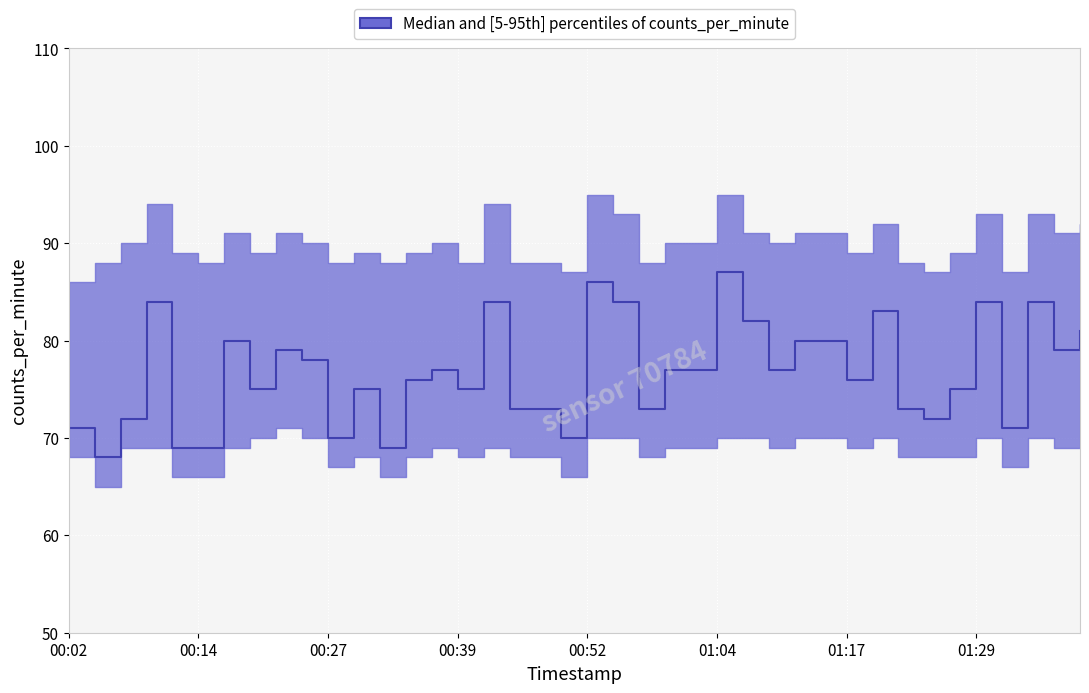

The p5 series shows 70 at 00:19. True or false?

True